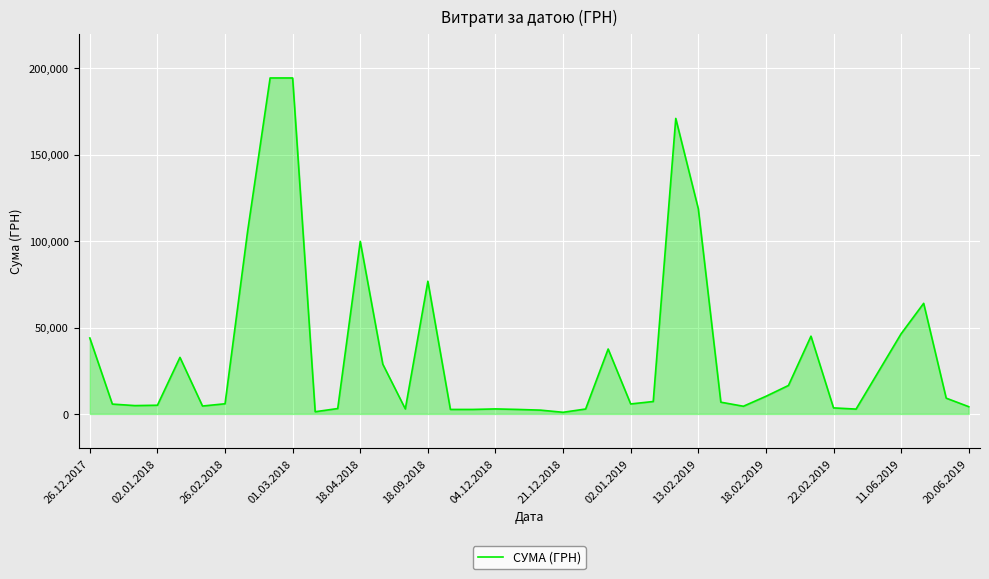

What is the average value?

35105.9